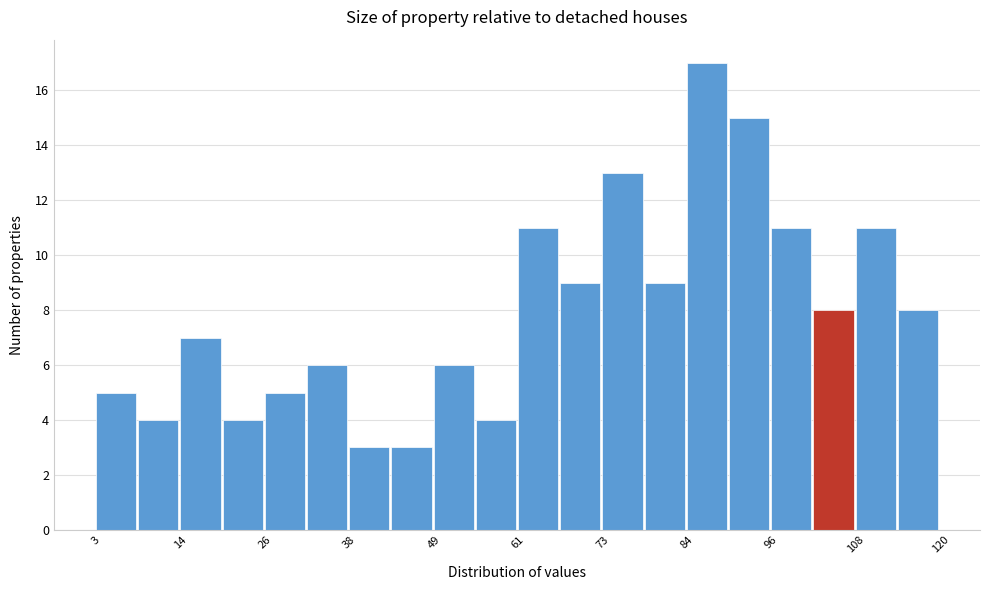

Around what value on the x-axis is the tallest bar? Give the approximate position of its centre, as read against the axis.

88